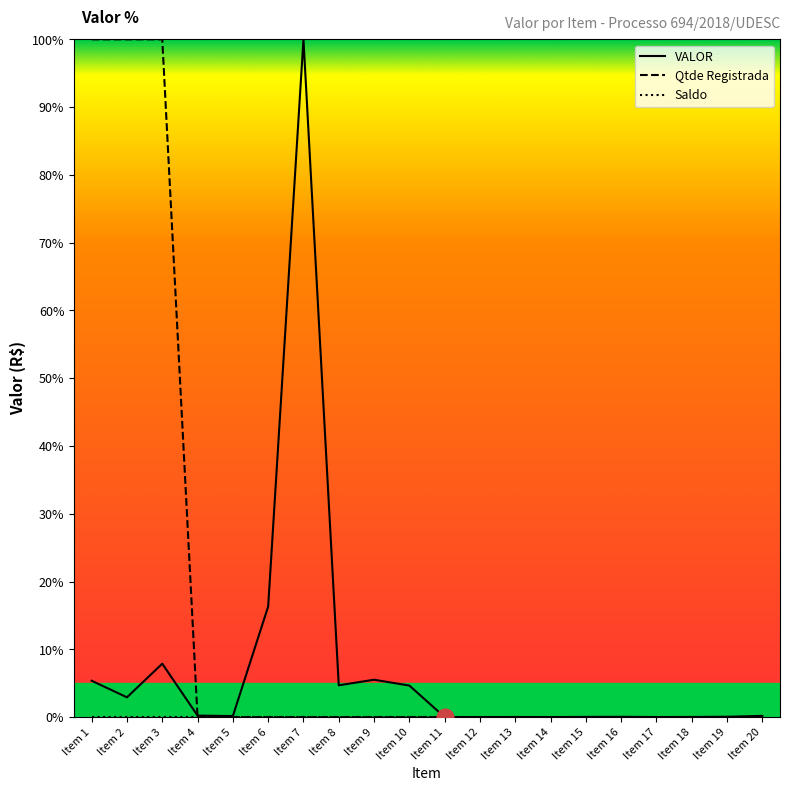

What is the sum of all Qtde Registrada values?

300